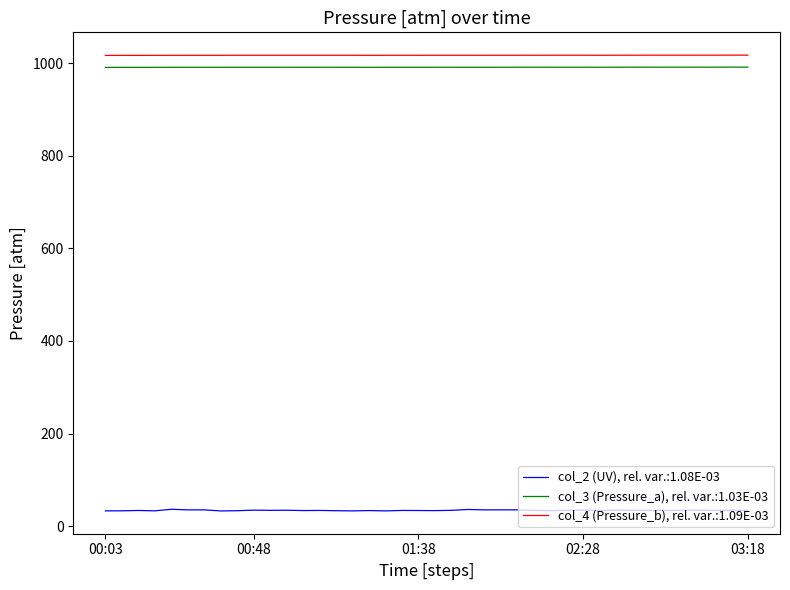

List the series in order of their peak value, lowest first.

col_2 (UV), rel. var.:1.08E-03, col_3 (Pressure_a), rel. var.:1.03E-03, col_4 (Pressure_b), rel. var.:1.09E-03